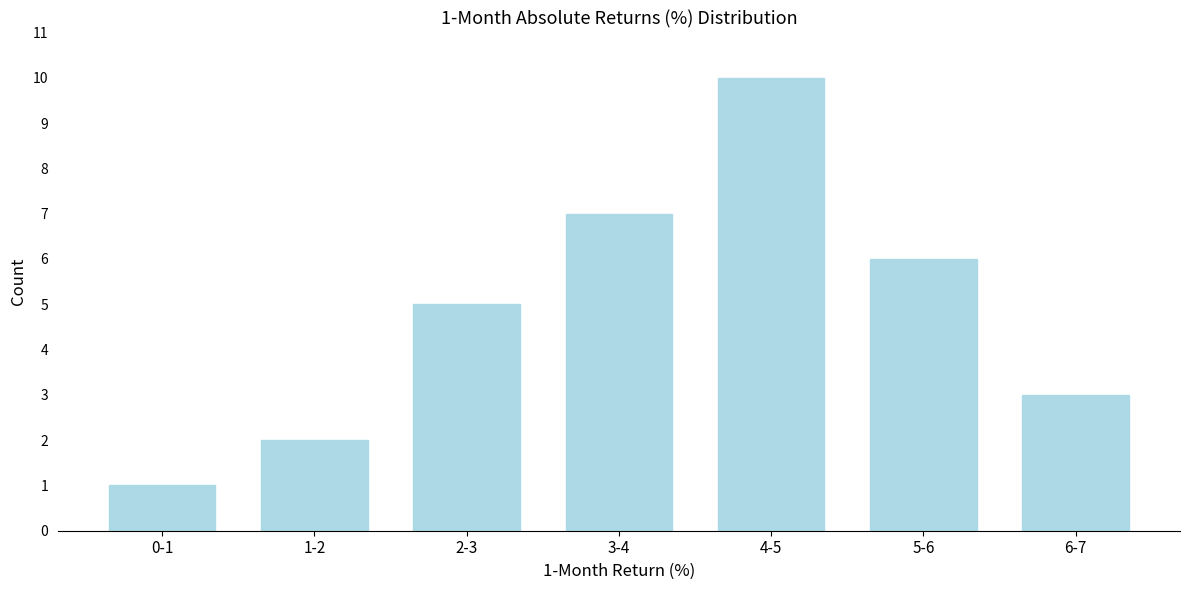

Reading left to right, transcribe all the data shown in this chart.

1	2	5	7	10	6	3